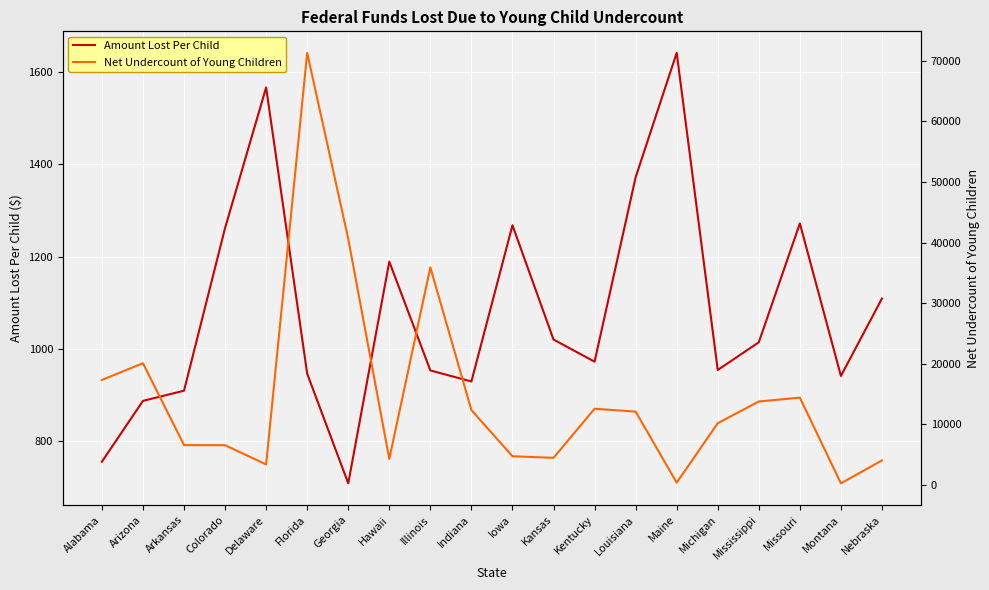

What is the greatest value displayed?

71307